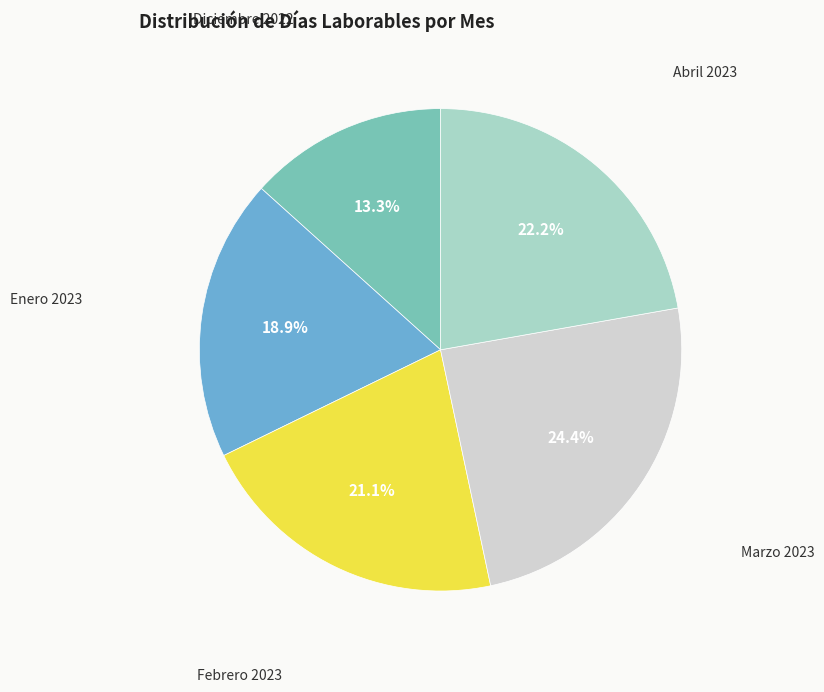

What portion of the pie excludes Abril 2023?

77.8%